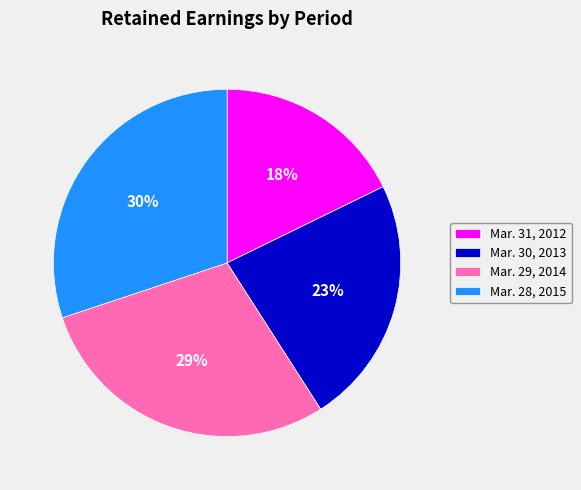

The Mar. 29, 2014 slice represents 29% of the pie. True or false?

True